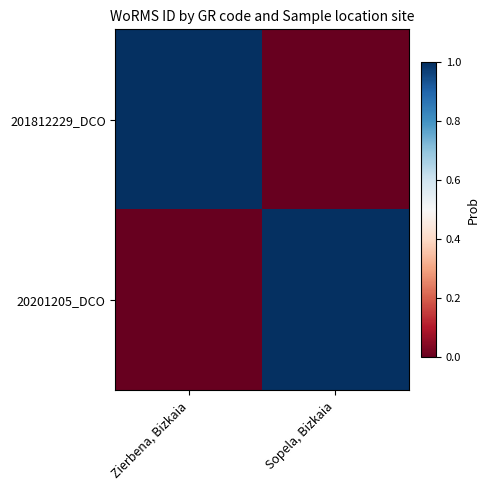

Which series changed the most between Zierbena, Bizkaia and Sopela, Bizkaia?

201812229_DCO